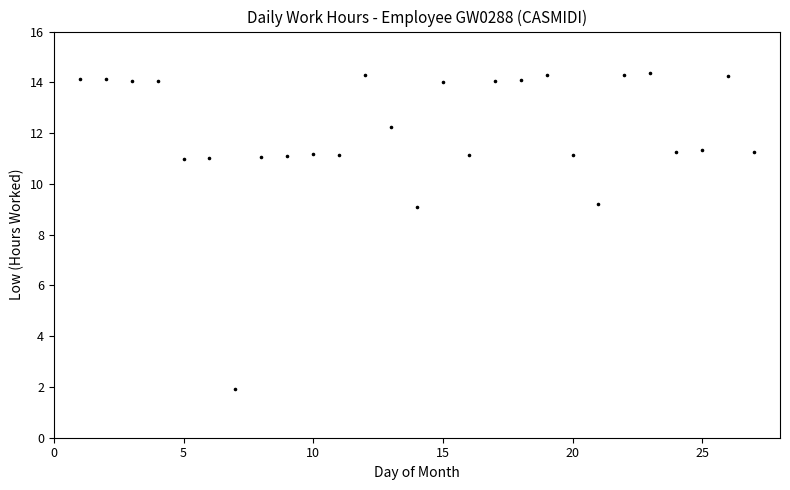

What is the range of Y values (max minus min)?

12.5